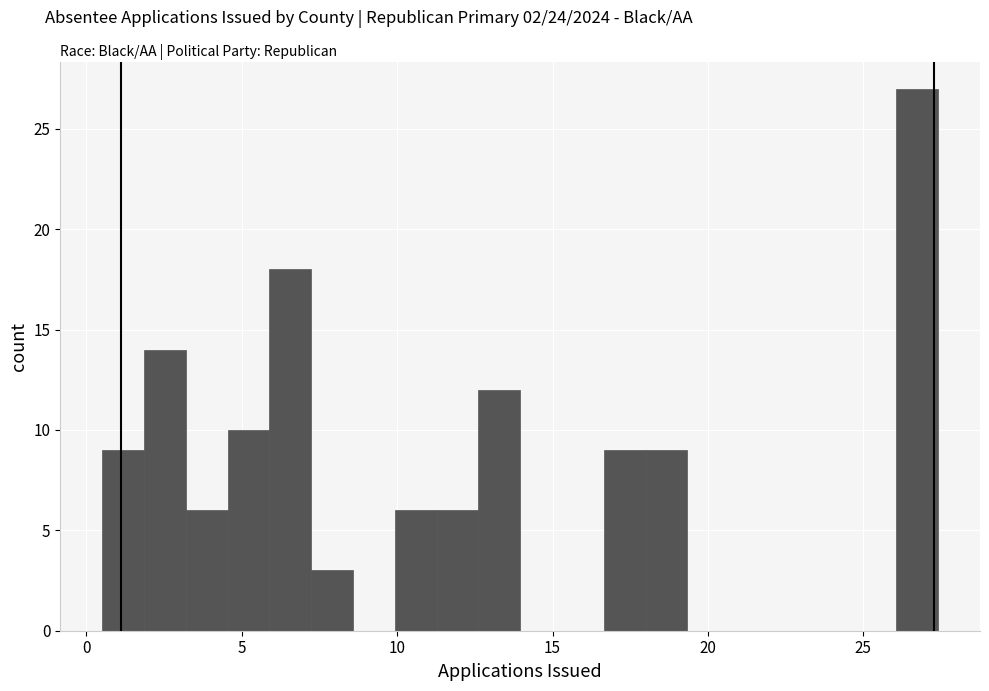

Around what value on the x-axis is the tallest bar? Give the approximate position of its centre, as read against the axis.

26.5